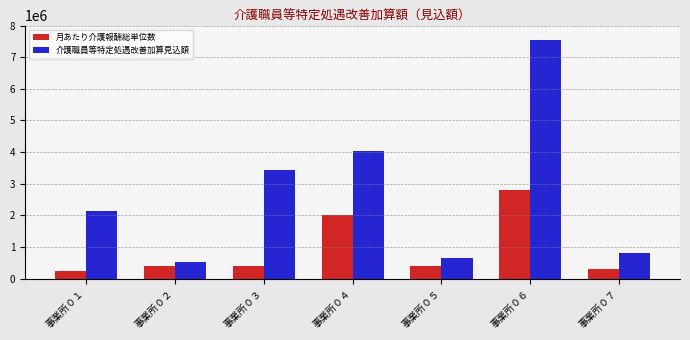

Count the number of data series in this chart.

2